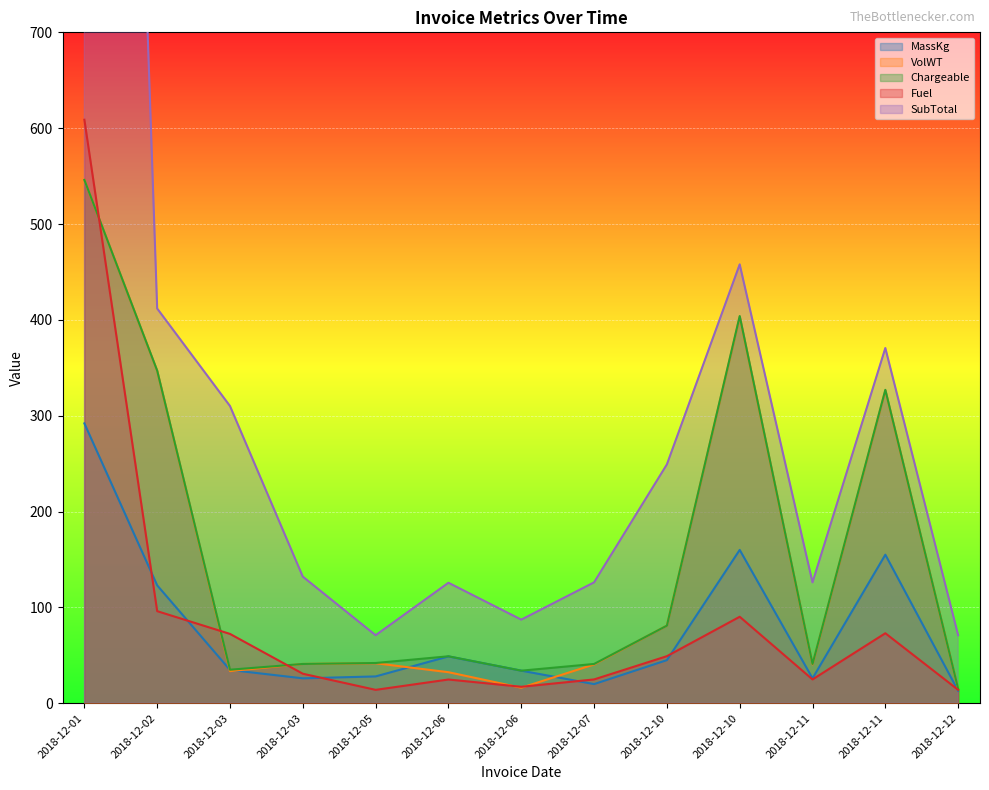

What value does the VolWT series have at 2018-12-11?

326.4